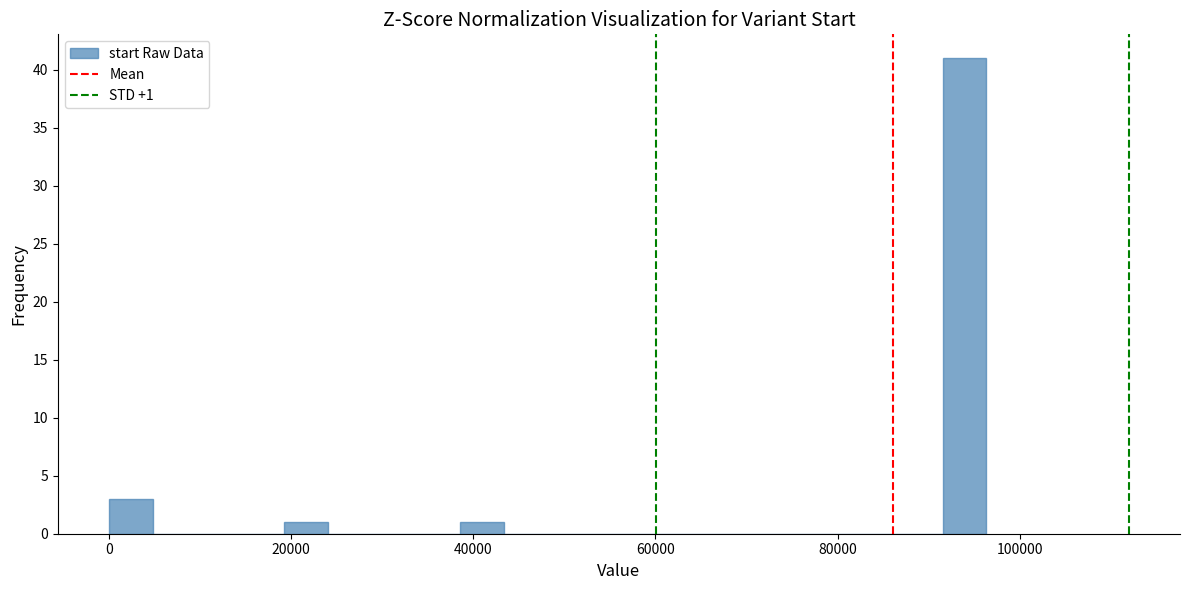

Around what value on the x-axis is the tallest bar? Give the approximate position of its centre, as read against the axis.

94000